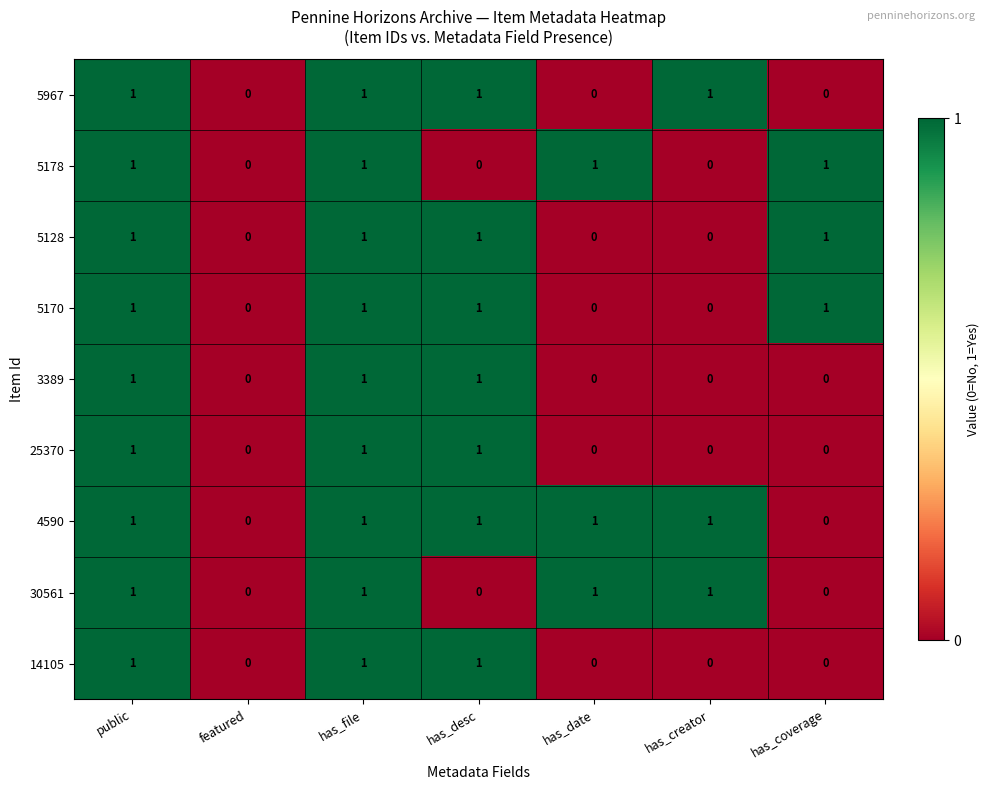

Which series has the largest total across all categories?

4590